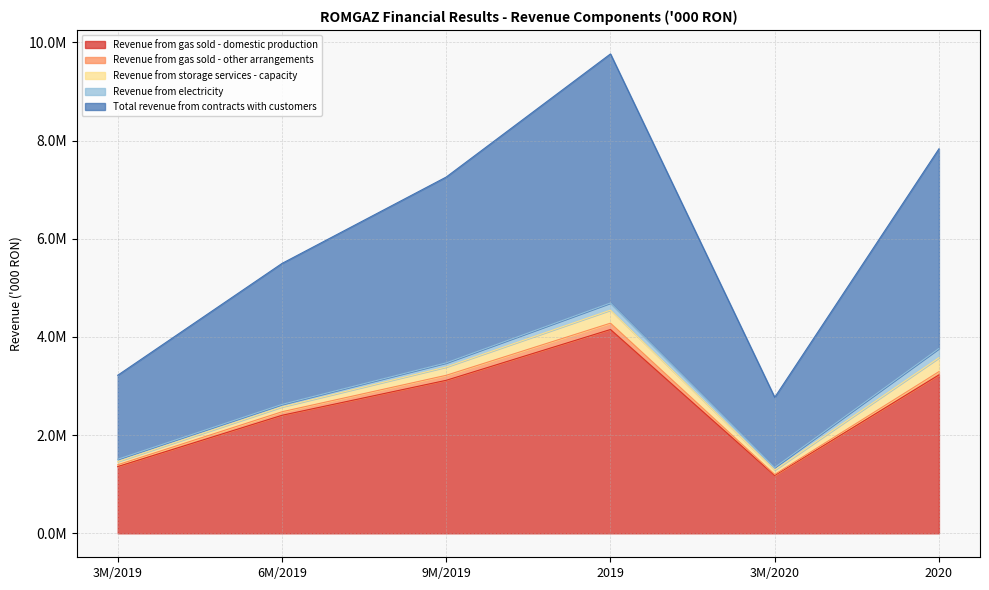

What is the difference between the maximum and minimum values in the Revenue from electricity series?

142221